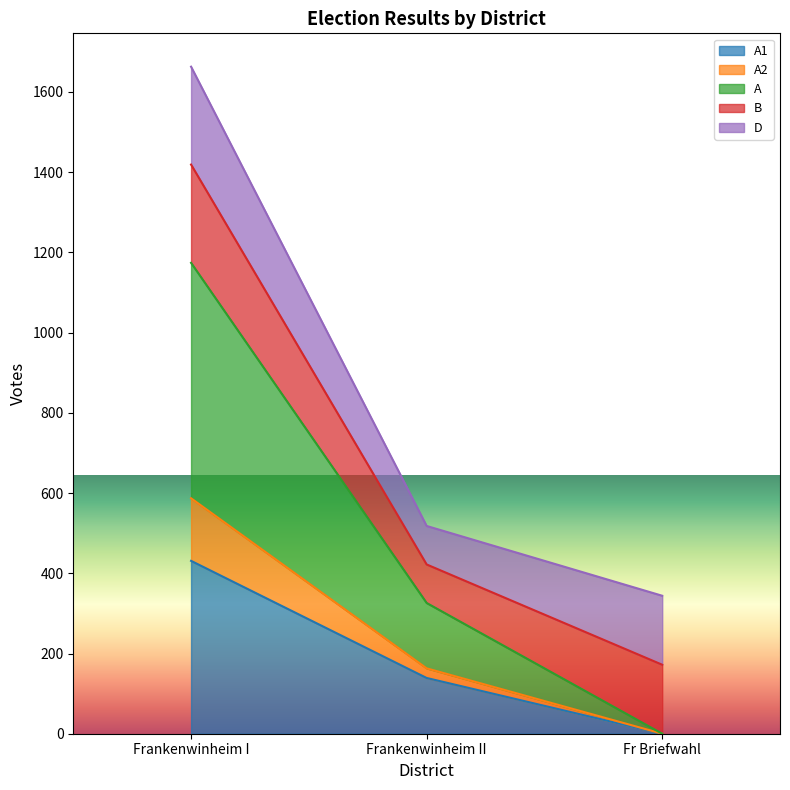

What is the approximate value of A at Frankenwinheim II, to the nearest 10?

160